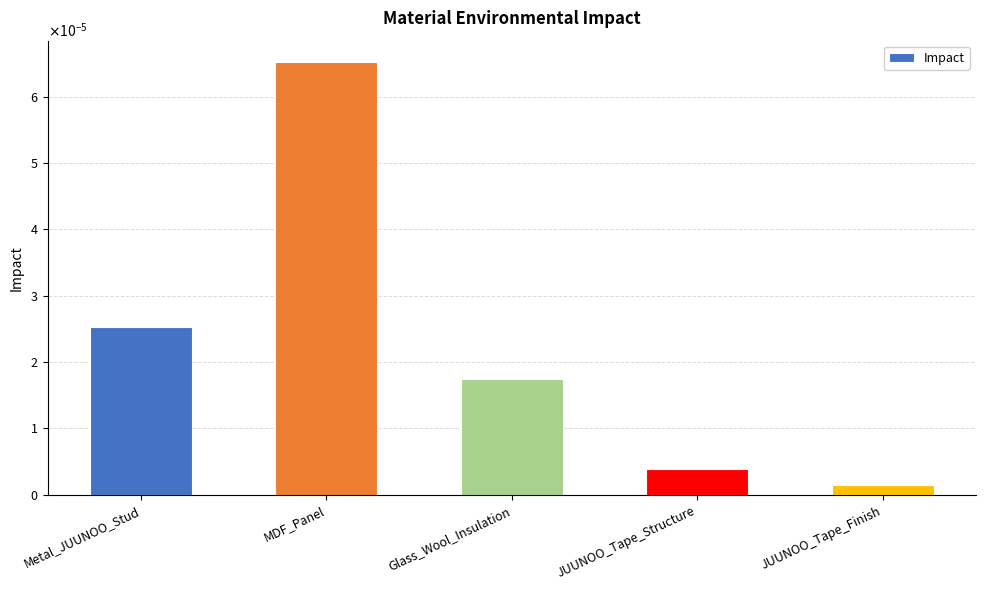

The value at MDF_Panel is 0.0. True or false?

True